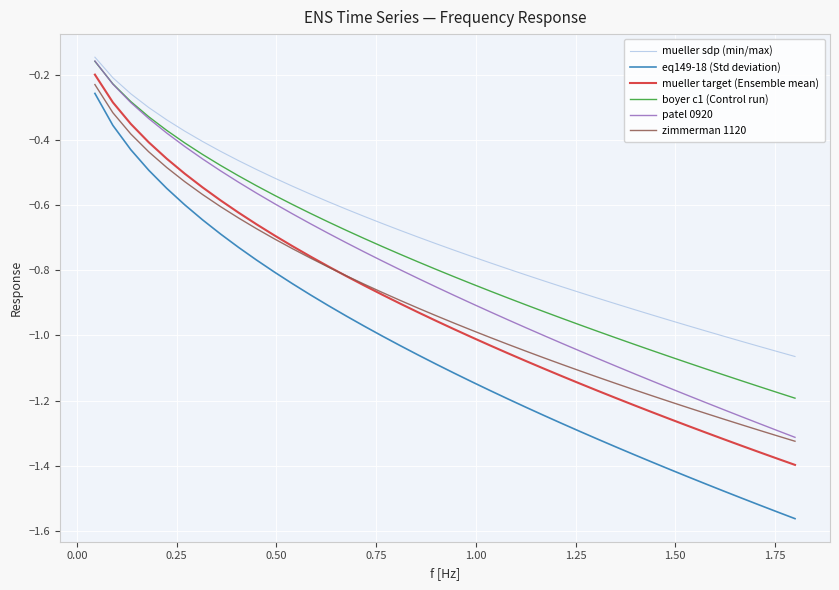

Which series has the largest total across all categories?

mueller sdp (min/max)